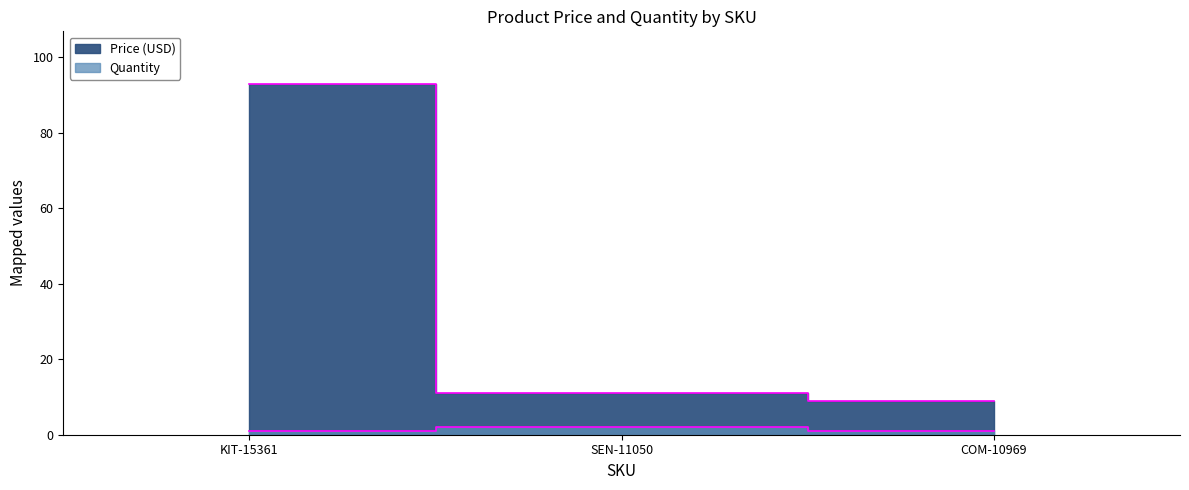

What is the maximum value shown in the chart?

93.0